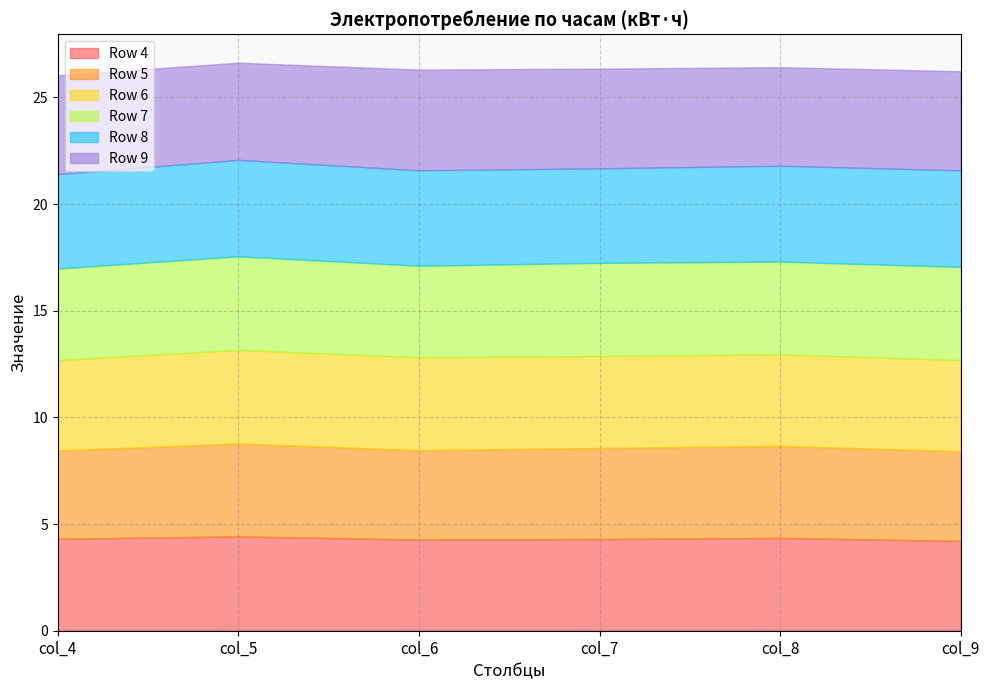

What is the total value across all series at col_6?

26.3